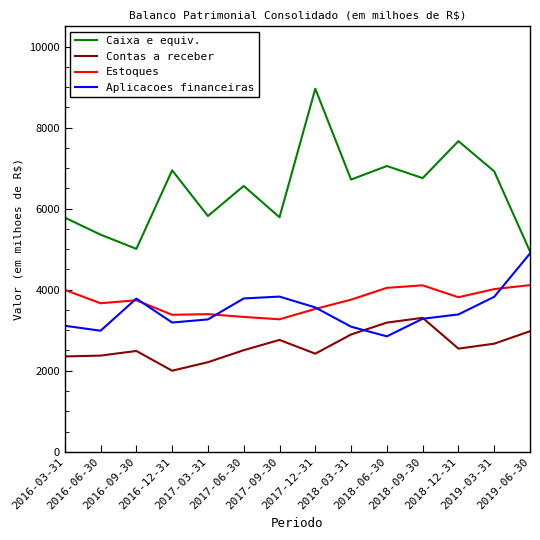

What is the highest value of the Estoques series?

4113